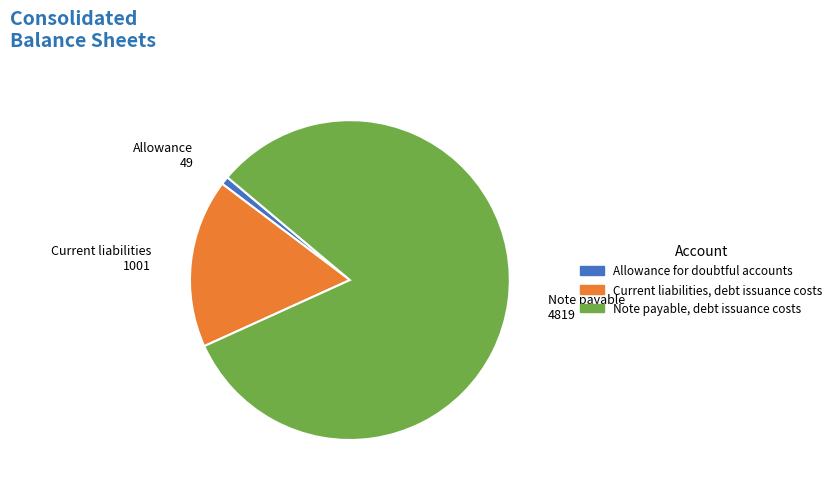

True or false: Current liabilities, debt issuance costs accounts for 17% of the total.

True